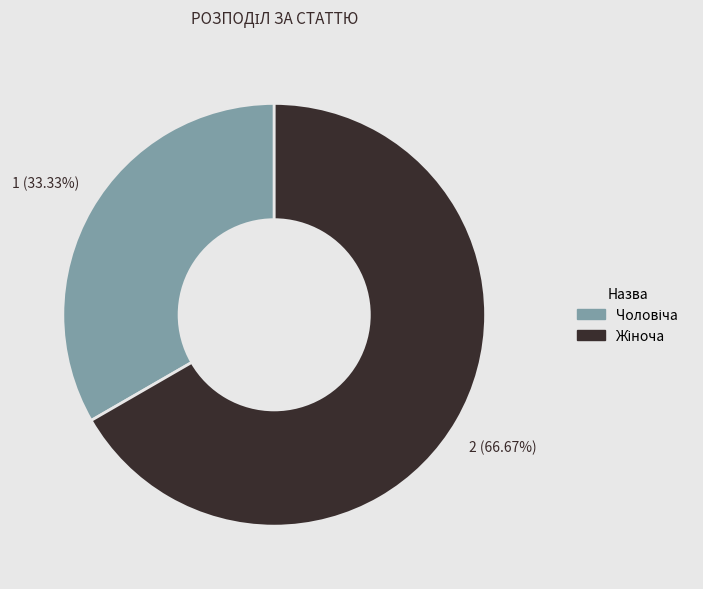

Count the number of slices in the pie.

2